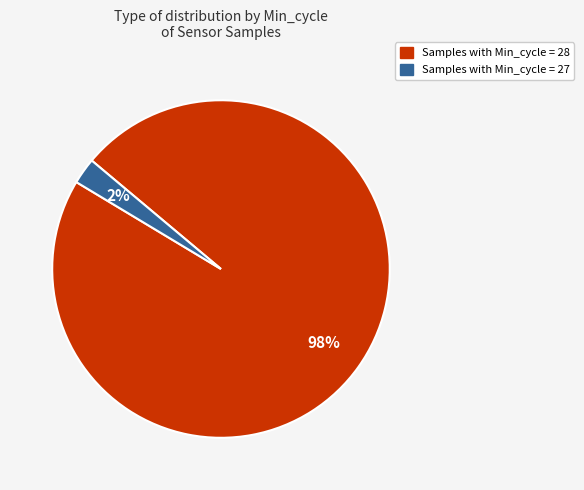

Which slice is the smallest?

Samples with Min_cycle = 27